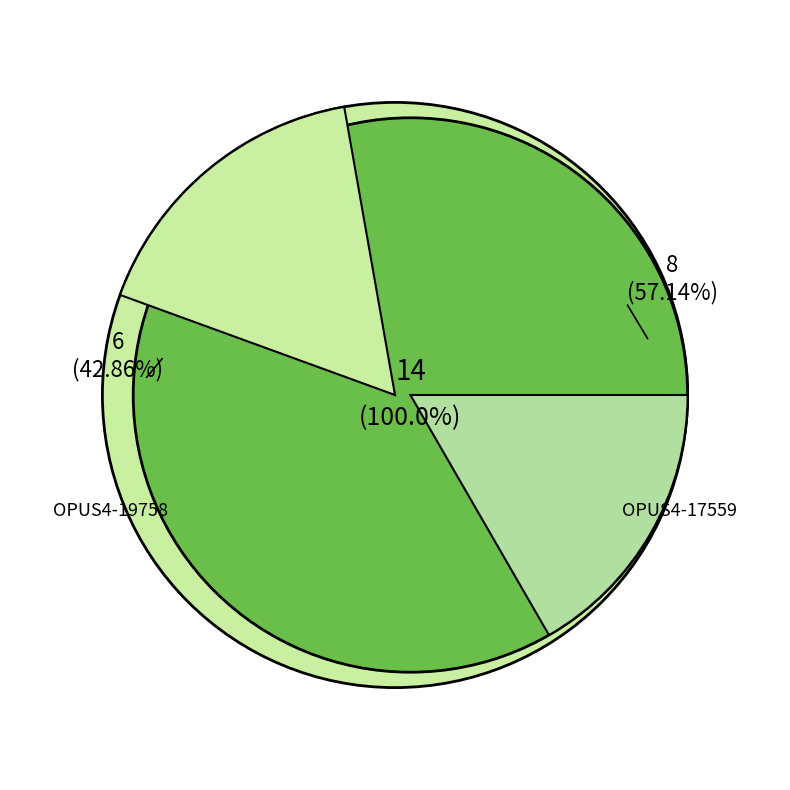

Which has a higher value, OPUS4-19758 or OPUS4-17559?

OPUS4-17559